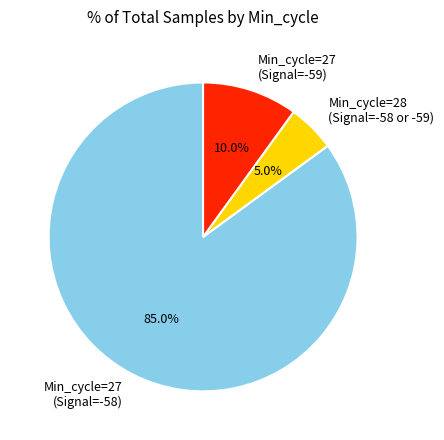

Is there a majority slice in this chart?

Yes